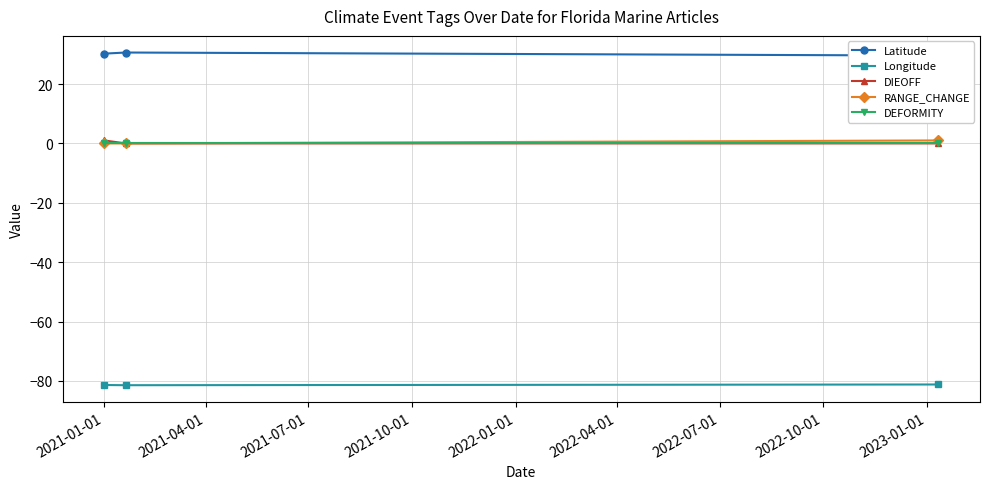

What is the sum of all RANGE_CHANGE values?

1.0